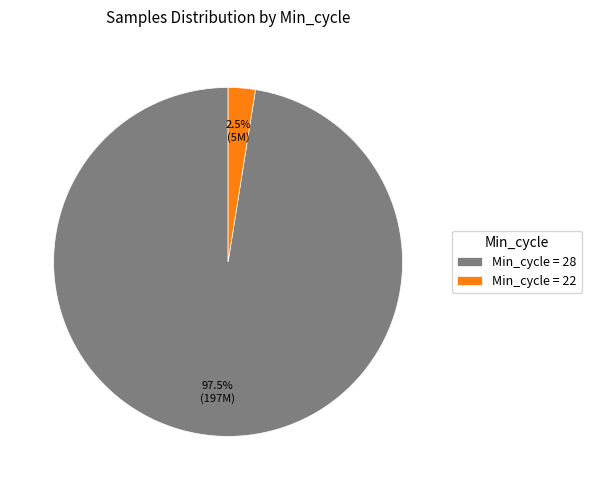

Rank the categories by value from highest to lowest.

Min_cycle = 28, Min_cycle = 22